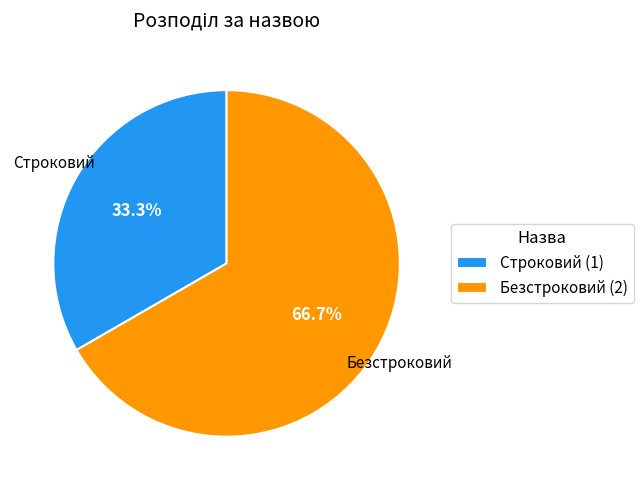

What is the majority slice?

Безстроковий